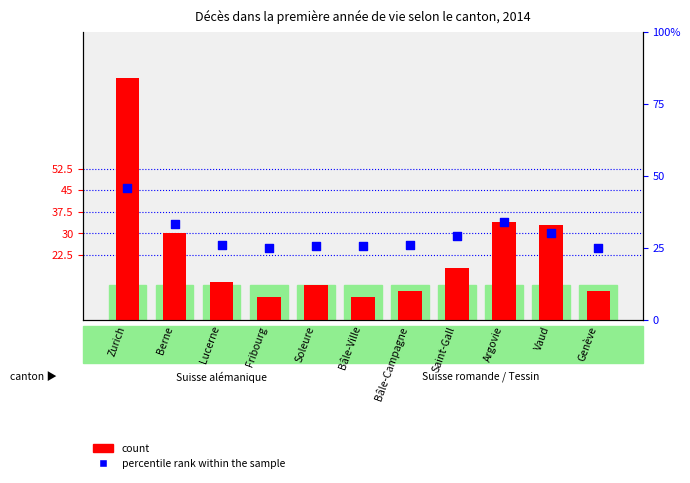

What is the total value across all series at Fribourg?

32.9